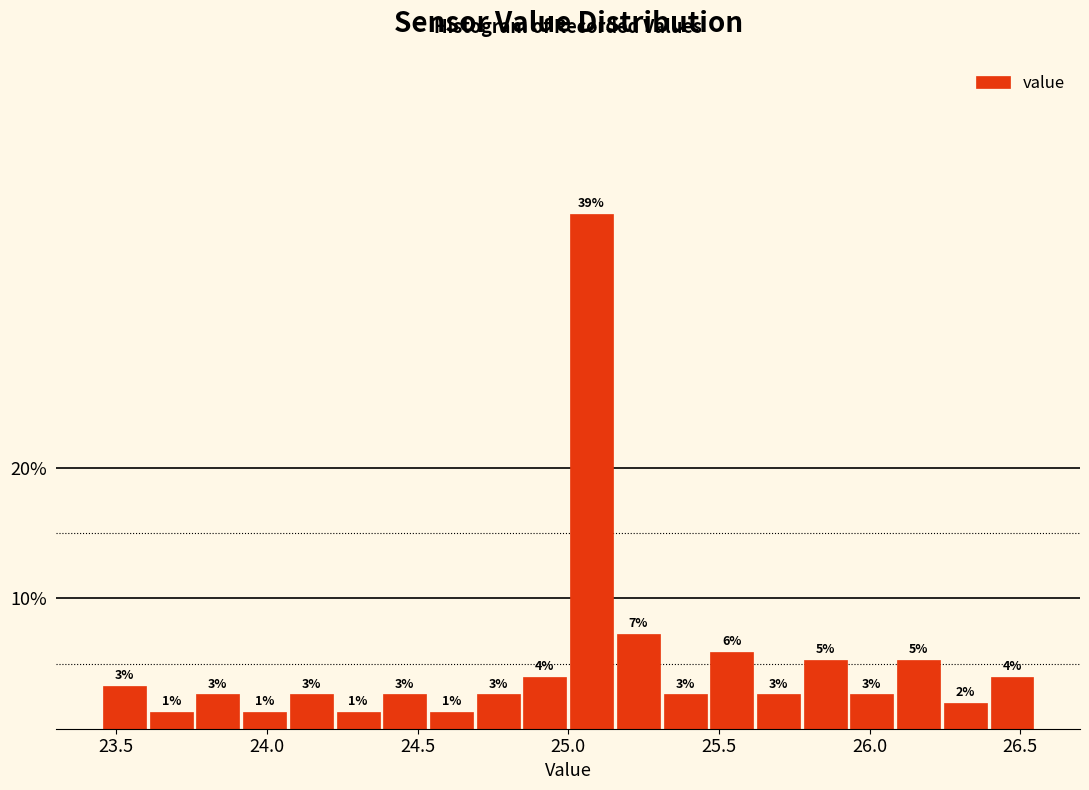

Read against the x-axis, roughly where is the centre of the tallest bar?

25.10